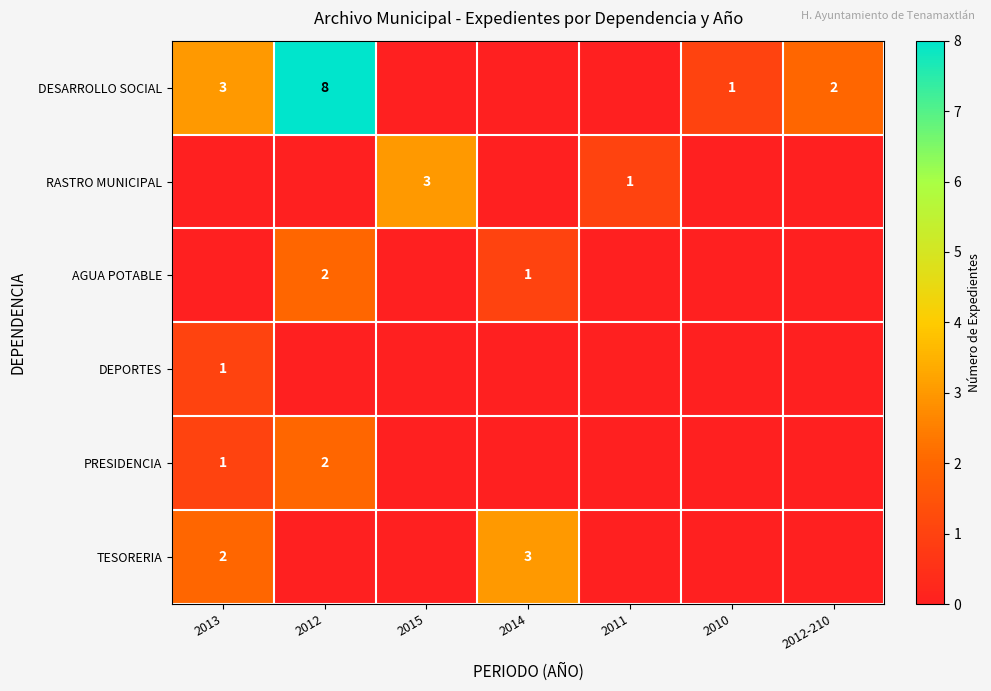

At how many categories does at least one series exceed 5?

1